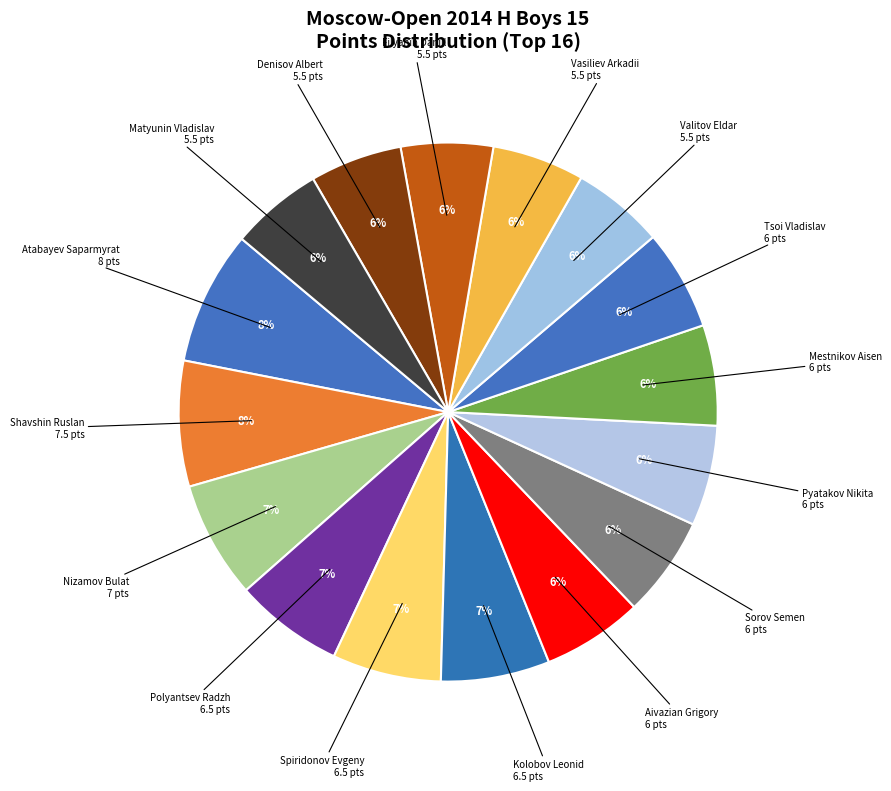

How many segments does this pie chart have?

16